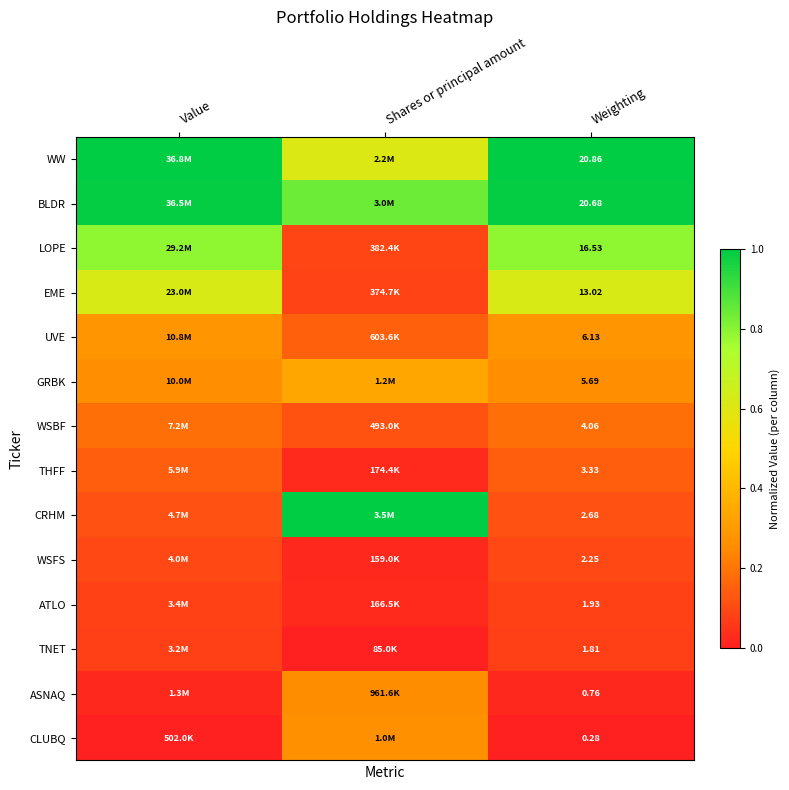

True or false: WSFS has a value of 0.2 at Value.

False